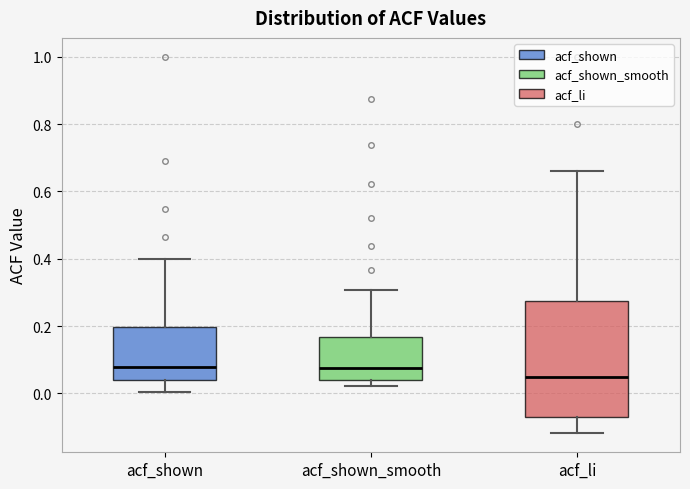

Comparing the boxes themselves (not the whiskers), which one is the tallest?

acf_li